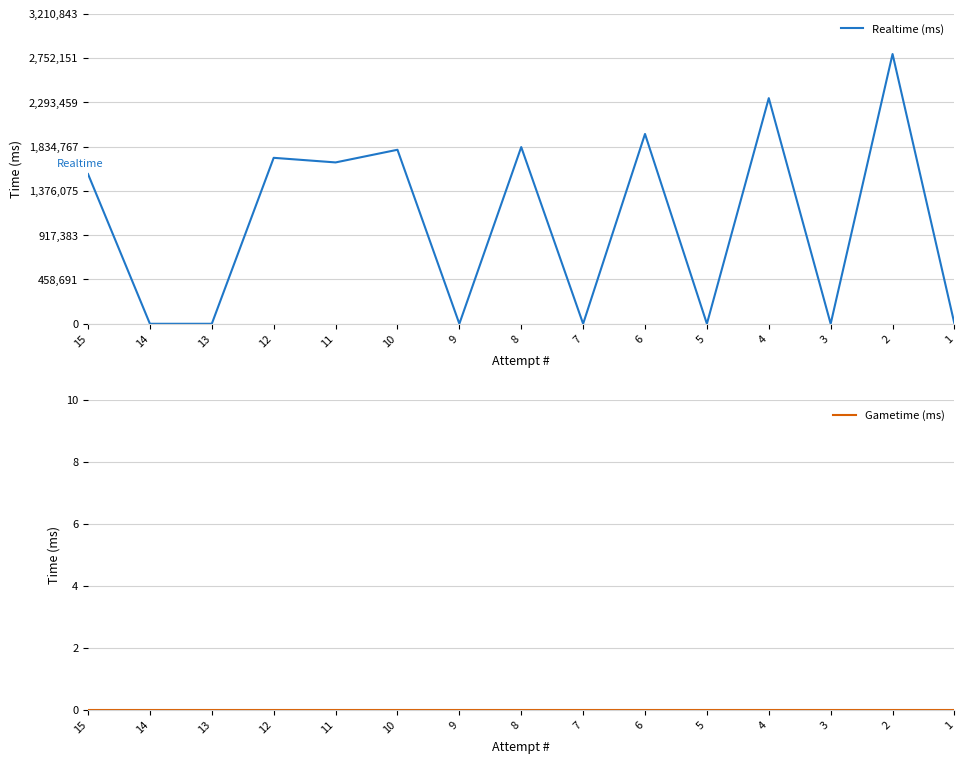

True or false: Gametime (ms) and Realtime (ms) intersect in this chart.

False